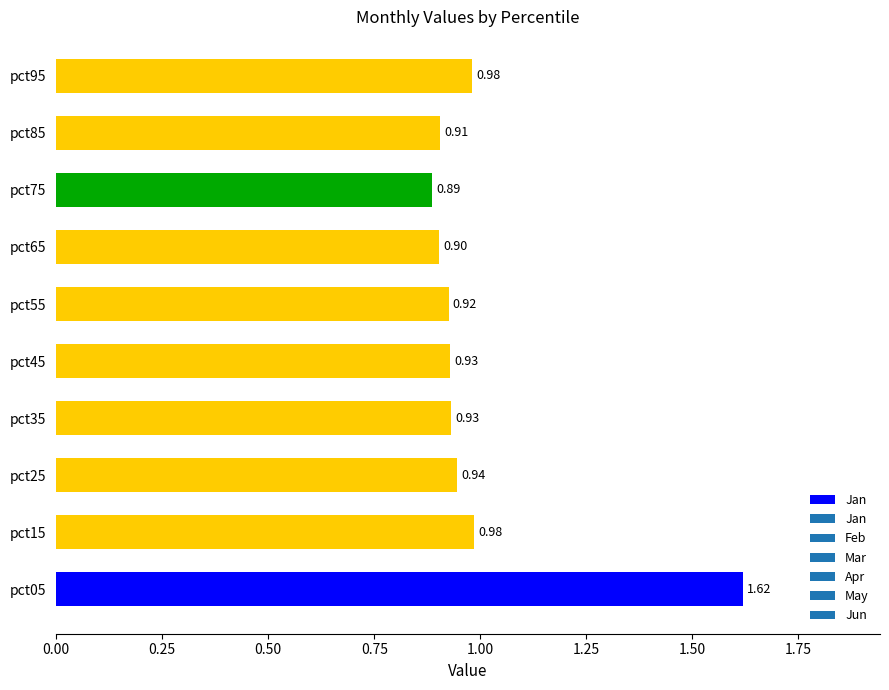

What is the change in value from pct05 to pct15?

-0.6